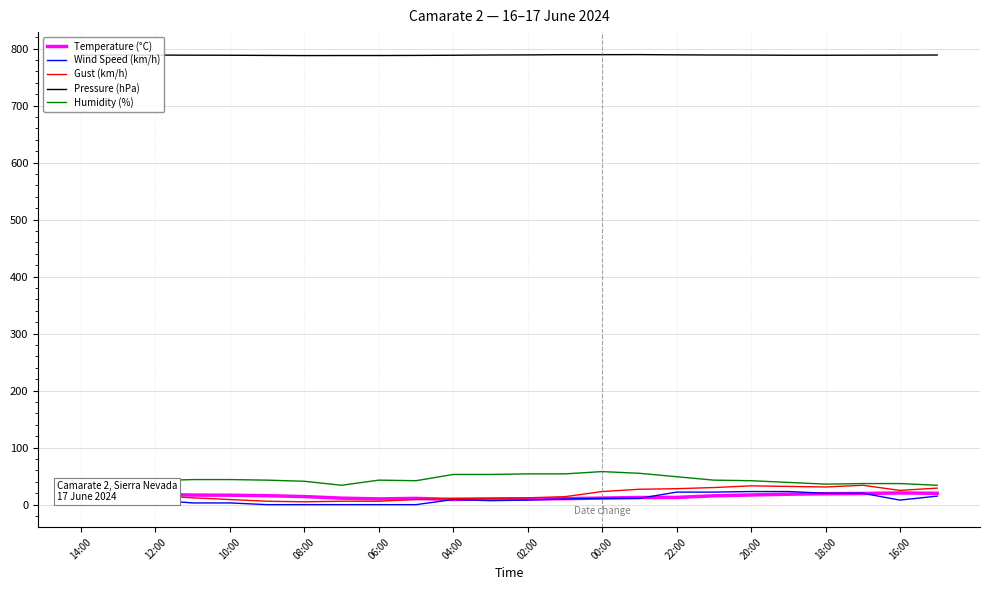

The Temperature (°C) series shows 16.6 at 10:00. True or false?

True